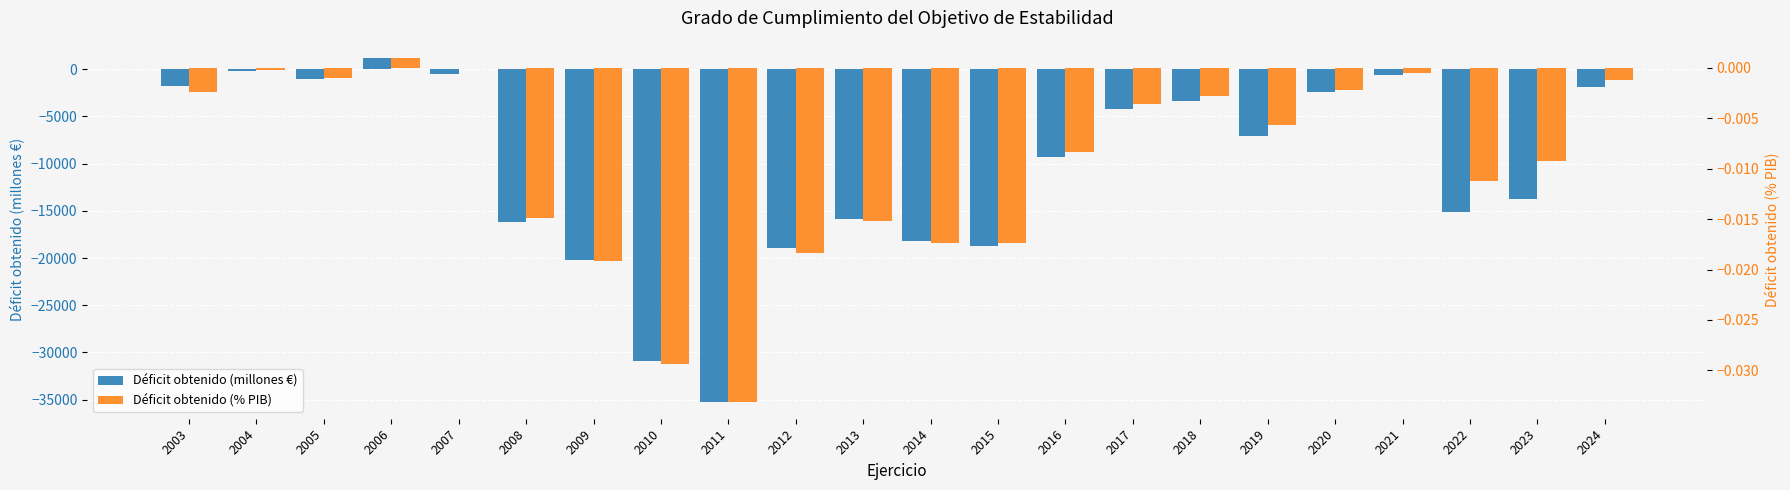

What is the value of the Déficit obtenido (millones €) bar at the 7th from the left?

-20213.0